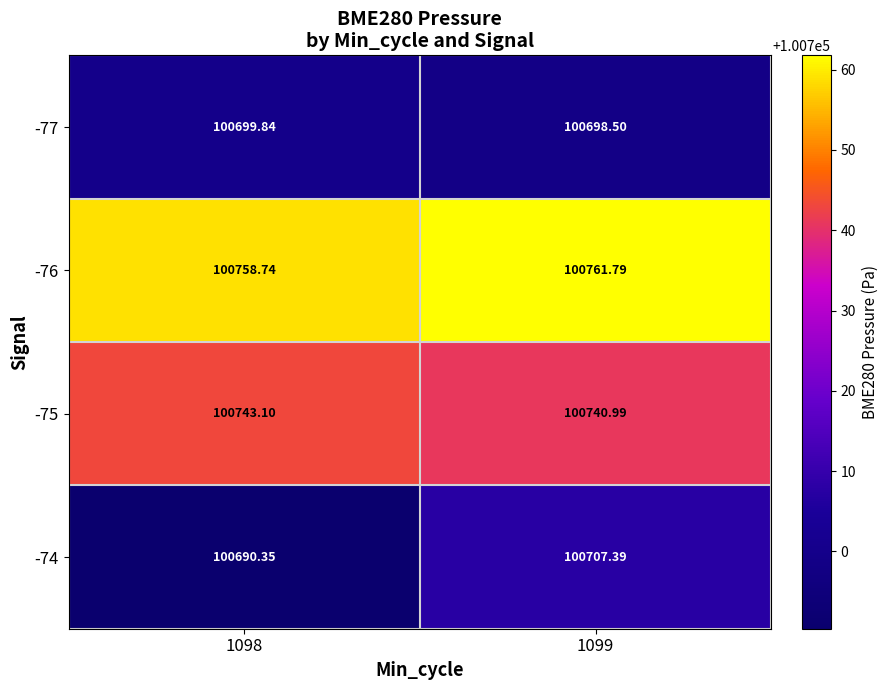

Is the value of -74 at 1098 greater than the value of -76 at 1099?

No